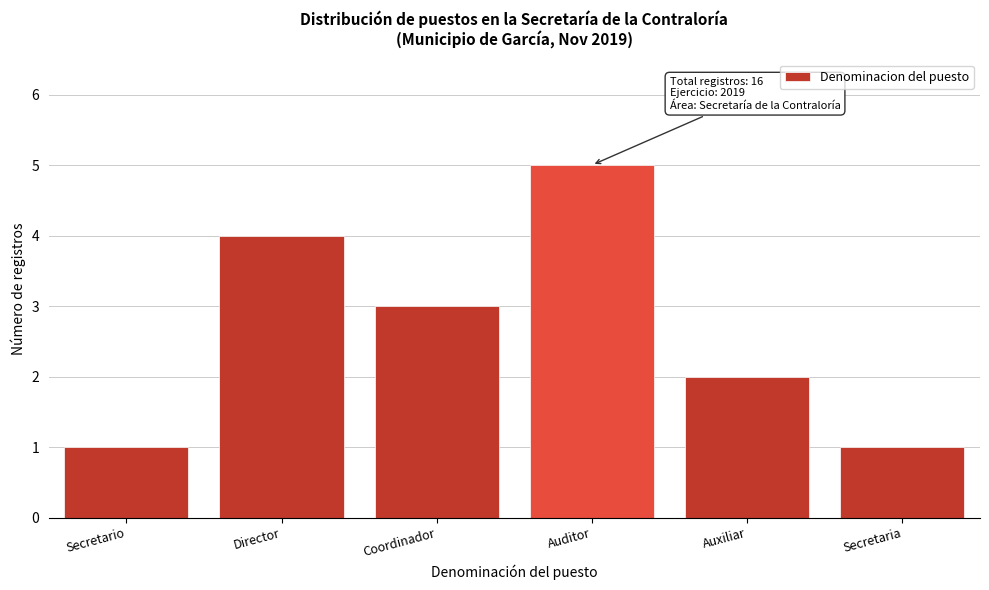

Reading left to right, extract all data points from this chart.

1	4	3	5	2	1